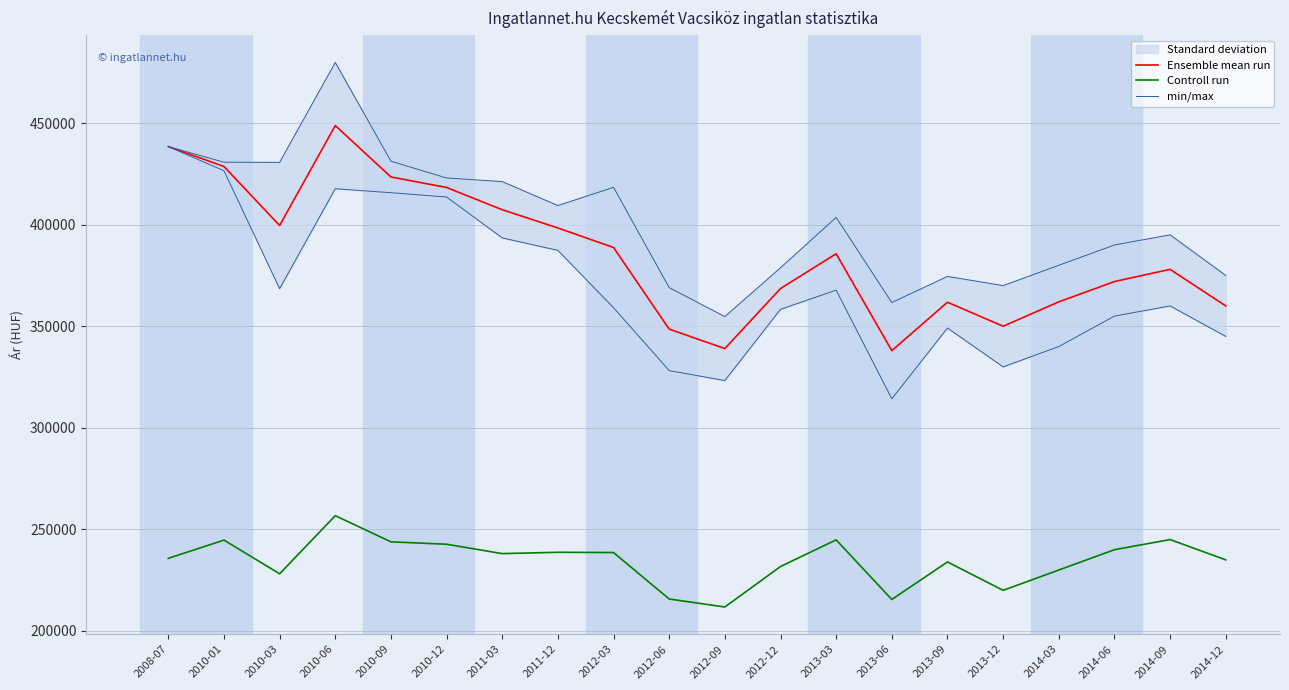

What value does the min/max series have at 2010-06, to the nearest 100?

479900